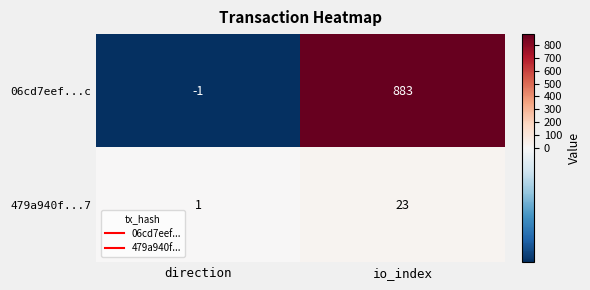

What is the difference between the maximum and minimum values in the 479a940f...7 series?

22